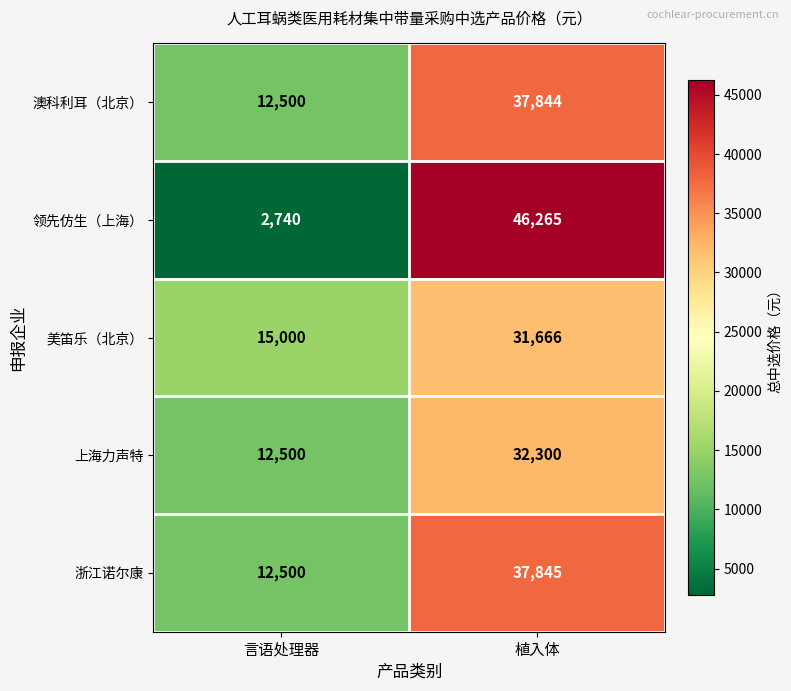

What is the approximate value of 美笛乐（北京） at 植入体?

31666